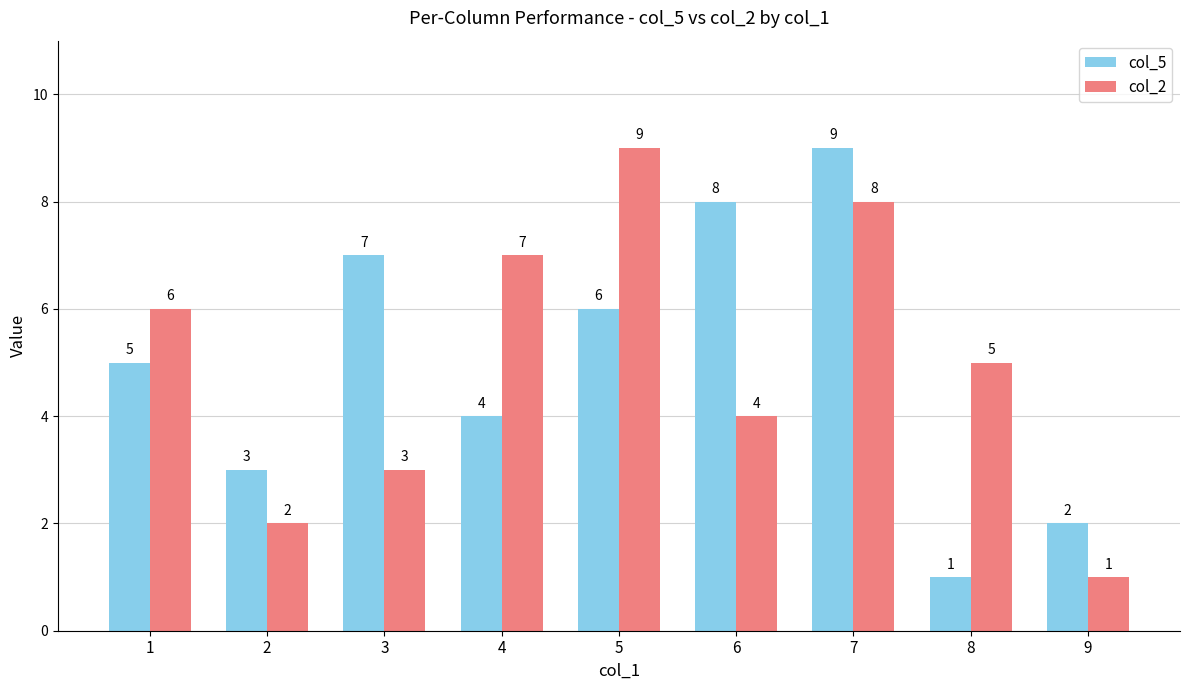

Which series changed the most between 3 and 5?

col_2